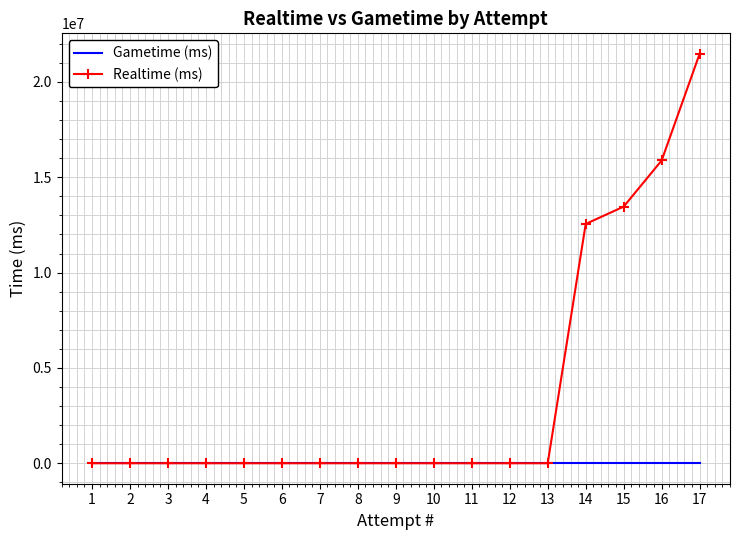

Which series has the largest total across all categories?

Realtime (ms)